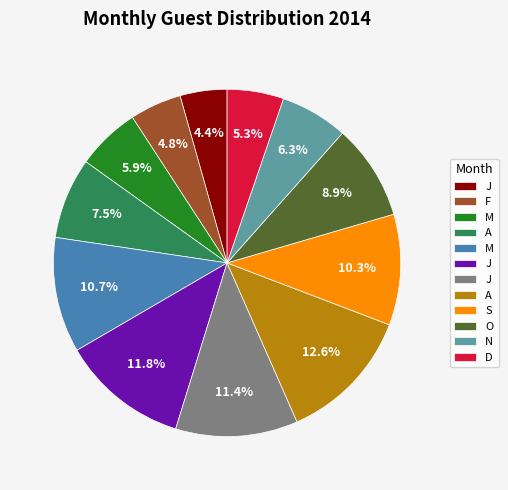

Is there a majority slice in this chart?

No